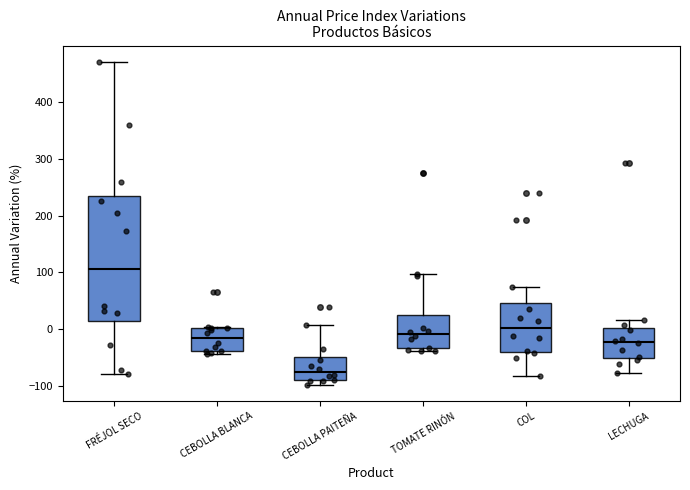

Reading left to right, transcribe this box plot: for each box, give where its median line is, the range the box spans, and where its two whiskers end, as read against the y-axis. The values are not printed on the chart, so give them approximately, as read against the axis.

FRÉJOL SECO: median 110, box 10 to 230, whiskers -80 to 470
CEBOLLA BLANCA: median -20, box -40 to 0, whiskers -40 (just below the box's lower edge) to 0
CEBOLLA PAITEÑA: median -80, box -90 to -50, whiskers -100 to 10
TOMATE RINÓN: median -10, box -30 to 30, whiskers -40 to 100
COL: median 0, box -40 to 50, whiskers -80 to 70
LECHUGA: median -20, box -50 to 0, whiskers -80 to 20